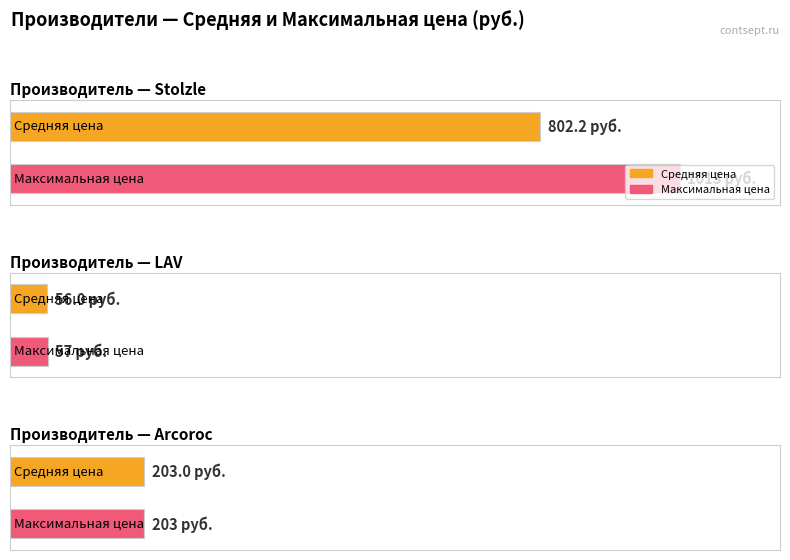

What is the difference between the maximum and minimum values?

958